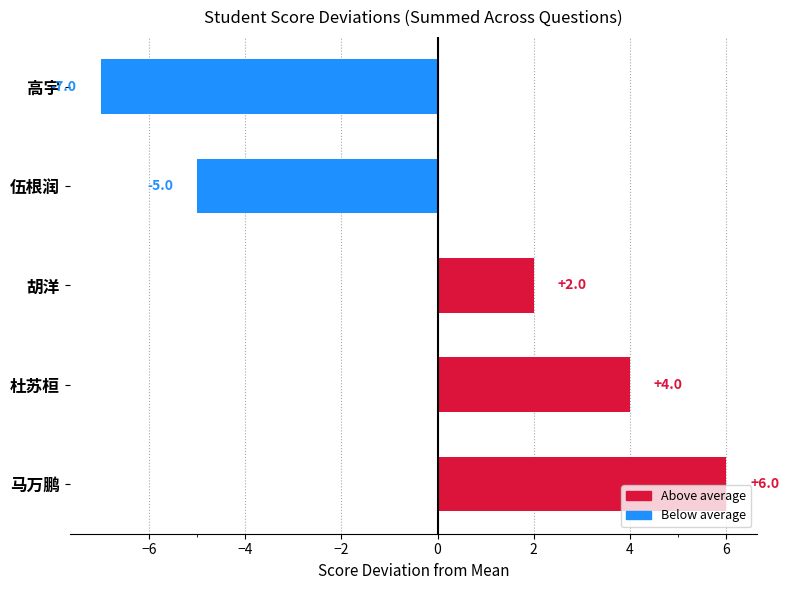

What is the minimum value shown in the chart?

-7